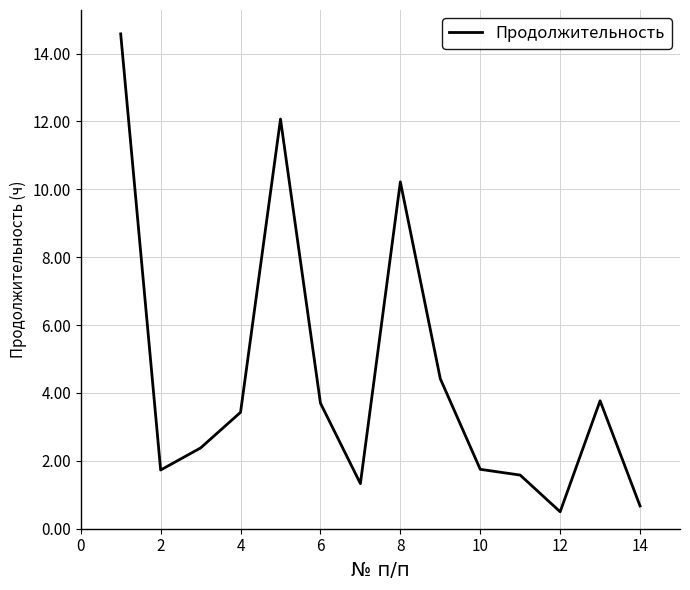

What is the difference between the maximum and minimum values?

14.1